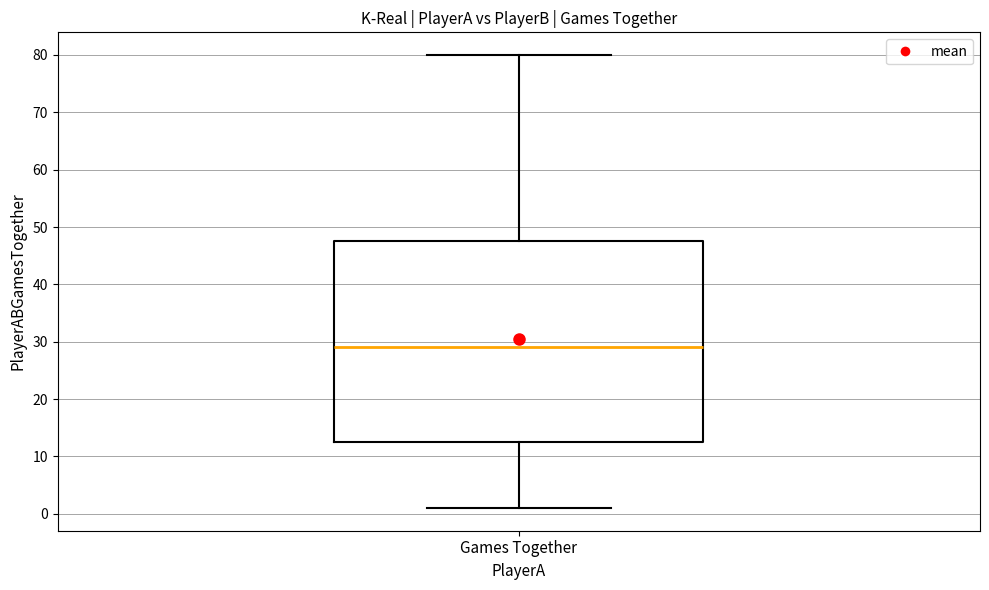

Where is the upper edge of the box for Games Together on the y-axis? The values are not printed on the chart, so give them approximately, as read against the axis.

48